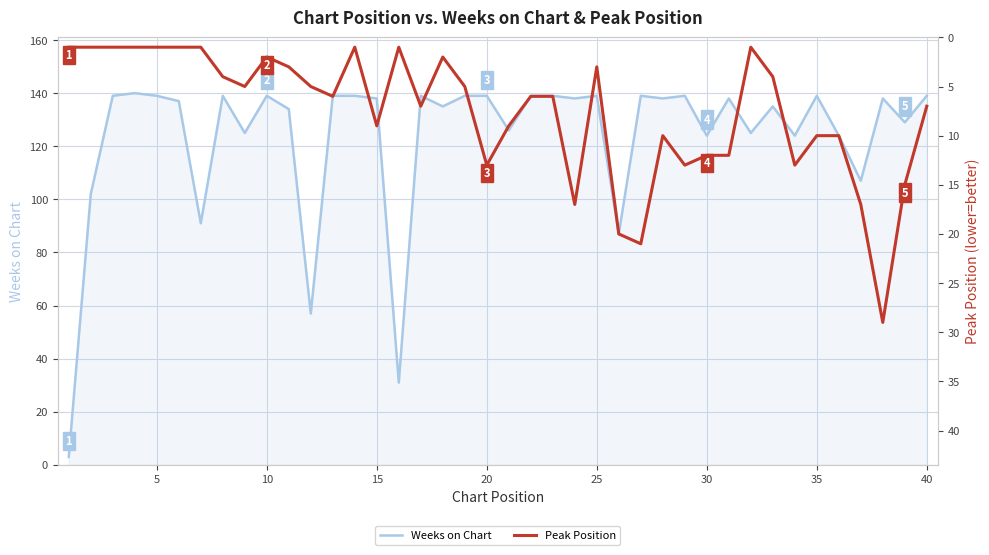

What is the sum of all Weeks on Chart values?

4950